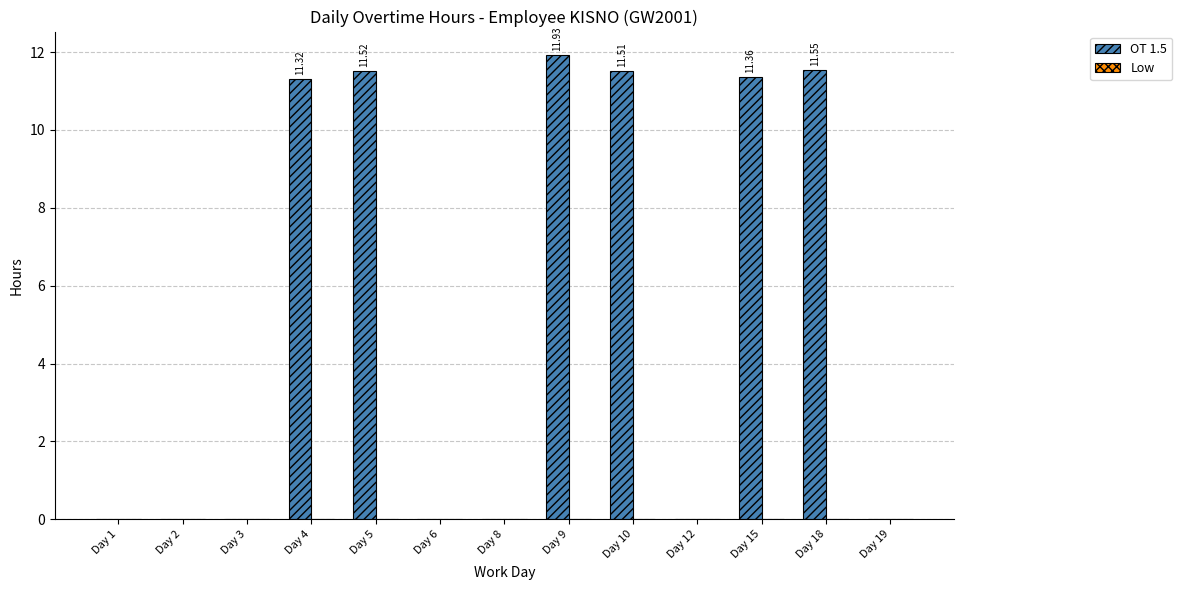

Between Day 12 and Day 5, which is larger?

Day 5